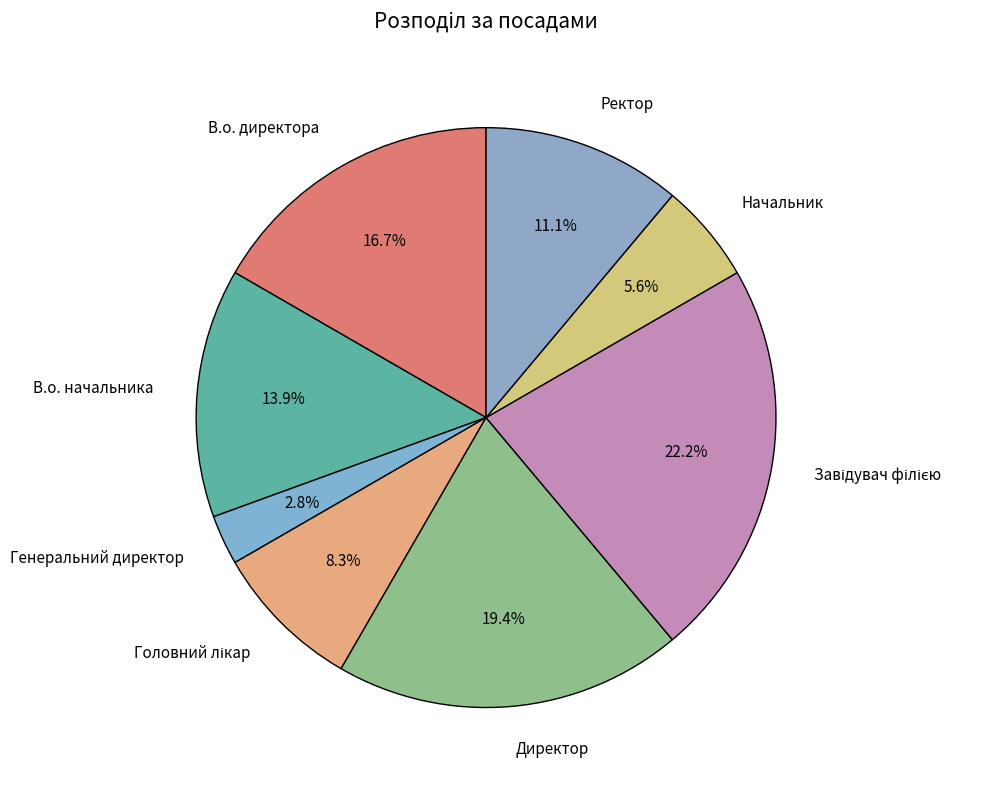

True or false: Директор accounts for 19% of the total.

True